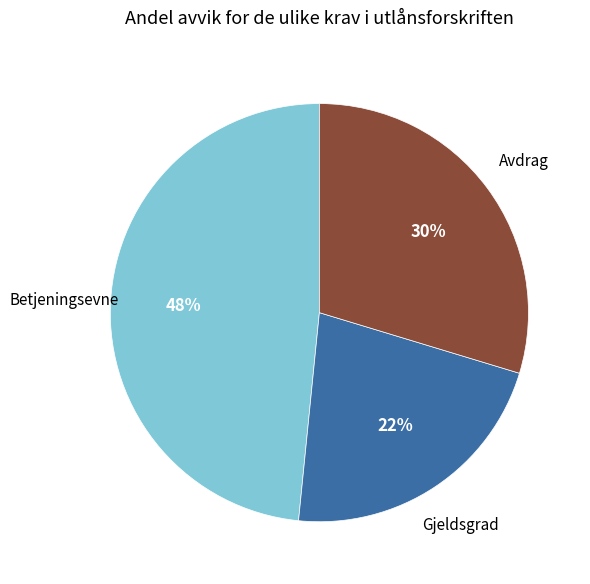

Count the number of slices in the pie.

3